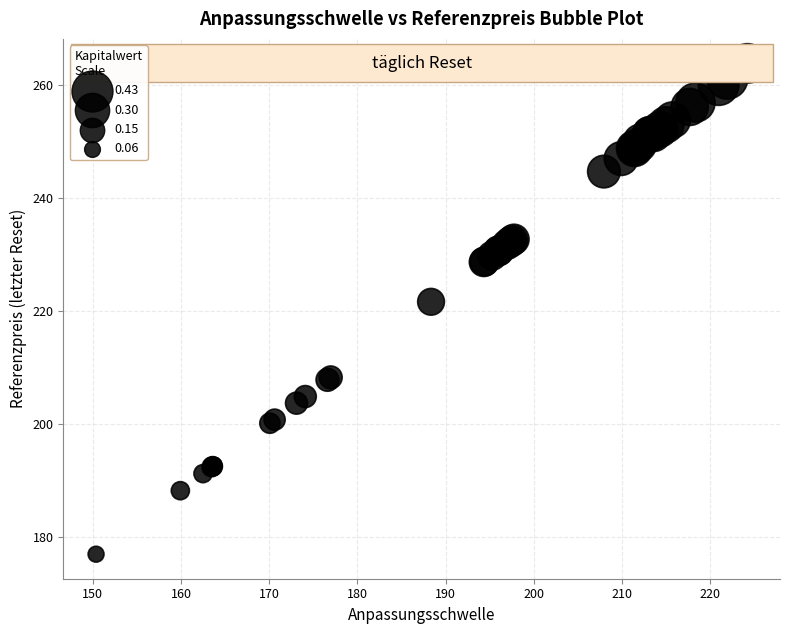

What Y value in the scatter plot is closest to 220?

221.6